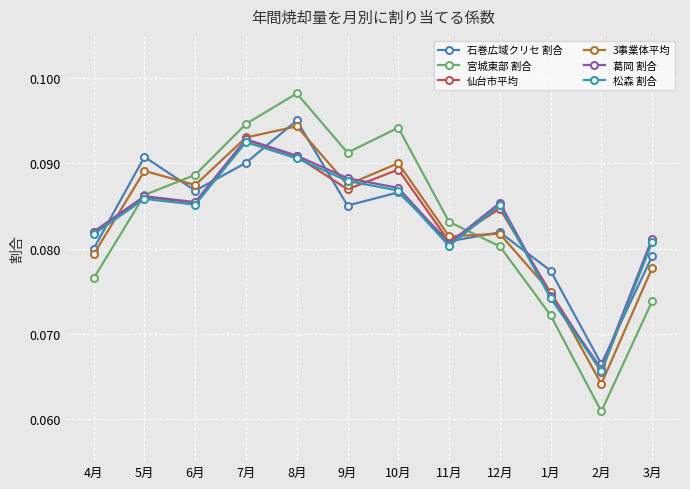

Rank the series by their maximum value, from lowest to highest.

松森 割合, 仙台市平均, 葛岡 割合, 3事業体平均, 石巻広域クリセ 割合, 宮城東部 割合